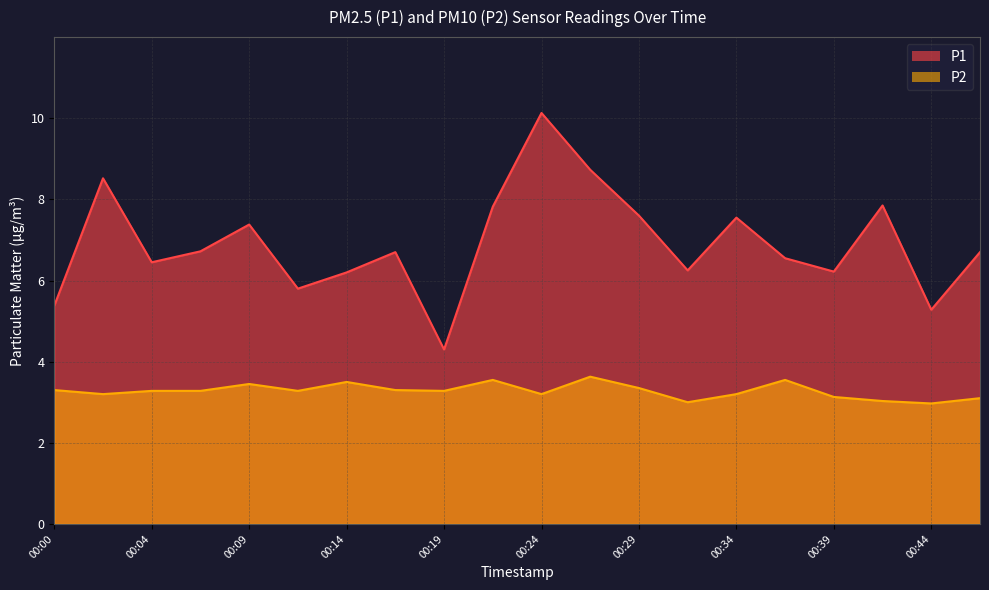

Rank the series at 00:19 from lowest to highest value.

P2, P1